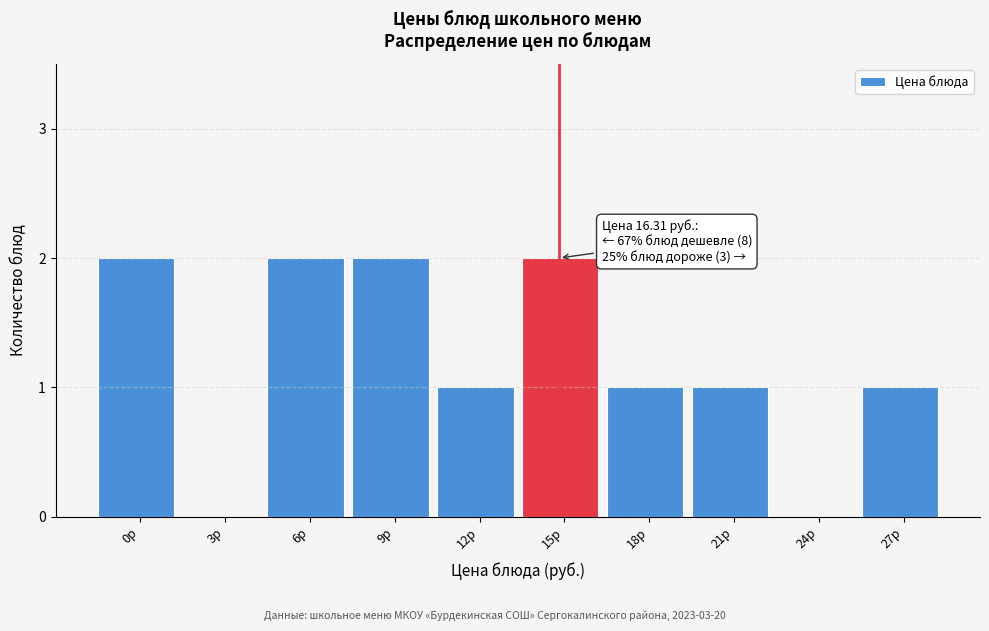

Reading left to right, extract all data points from this chart.

0р=2	3р=0	6р=2	9р=2	12р=1	15р=2	18р=1	21р=1	24р=0	27р=1